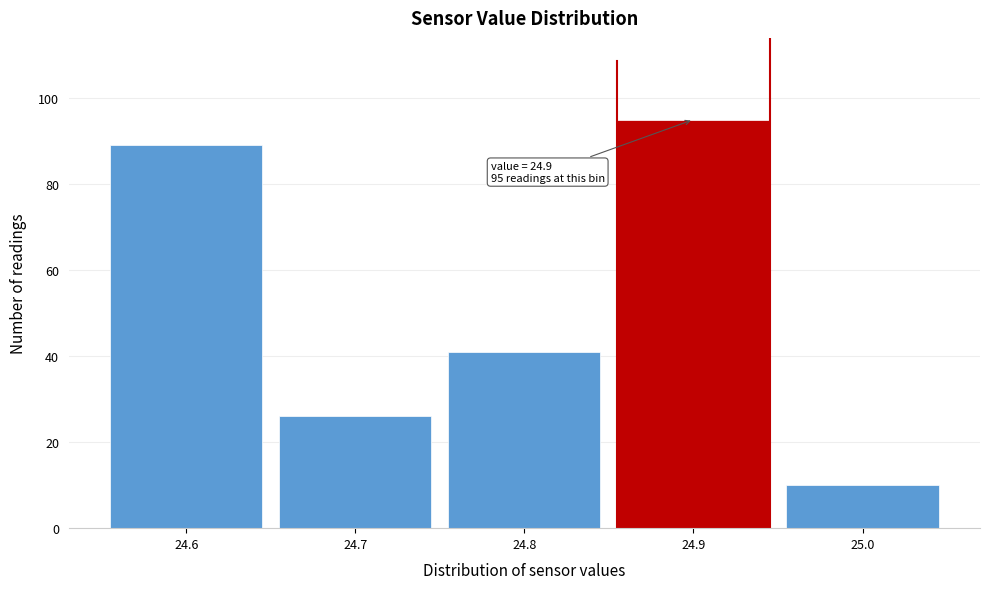

Over which range of the x-axis is the bar tallest?

24.85 to 24.95